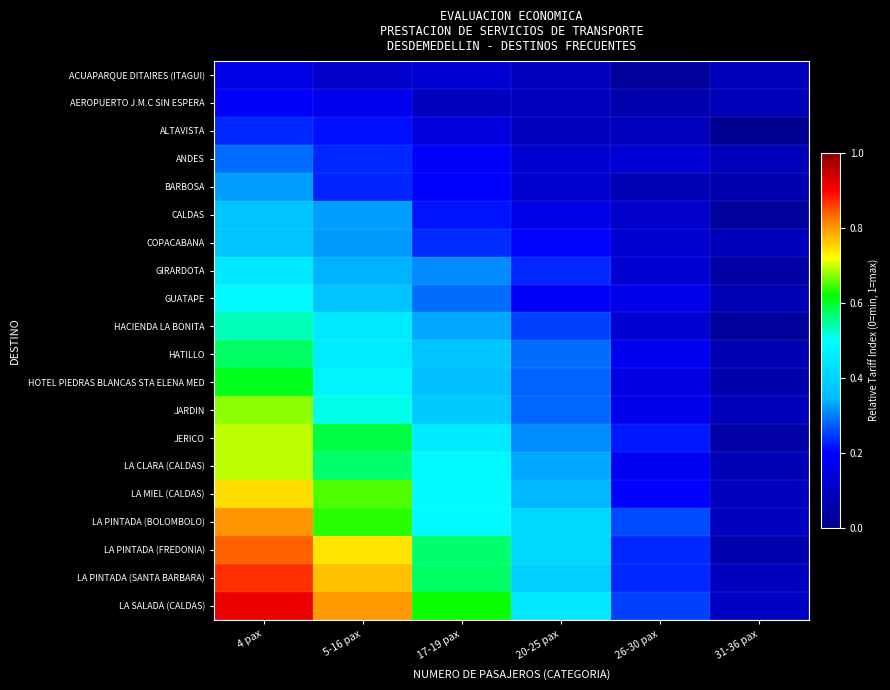

What is the total value across all series at 4 pax?

10.8